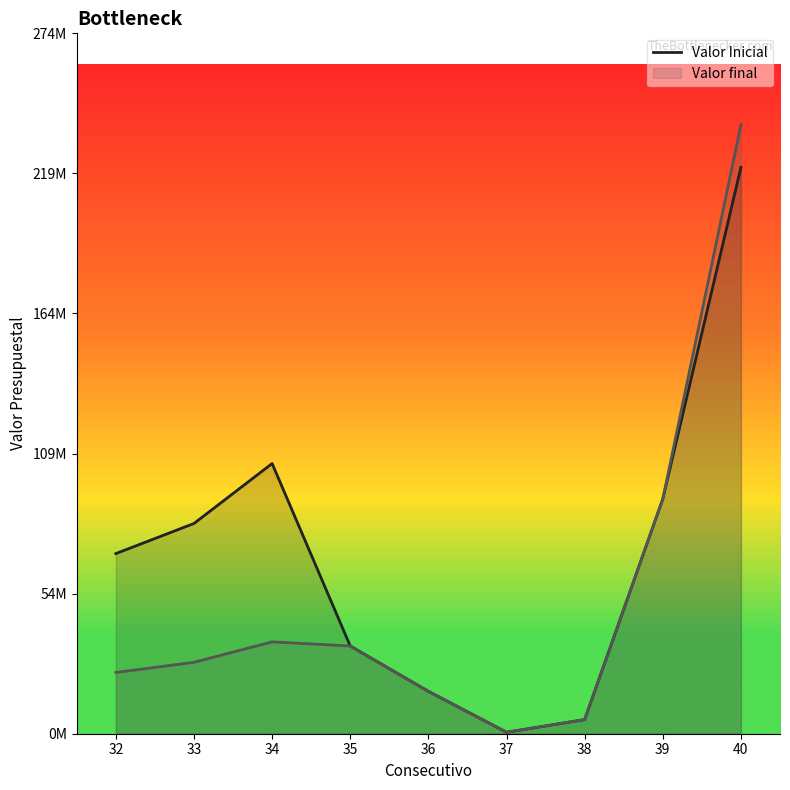

Reading left to right, what are all the values shown in this chart?

70600000	82400000	105900000	34380000	16617000	573000	5530000	92000000	222000000